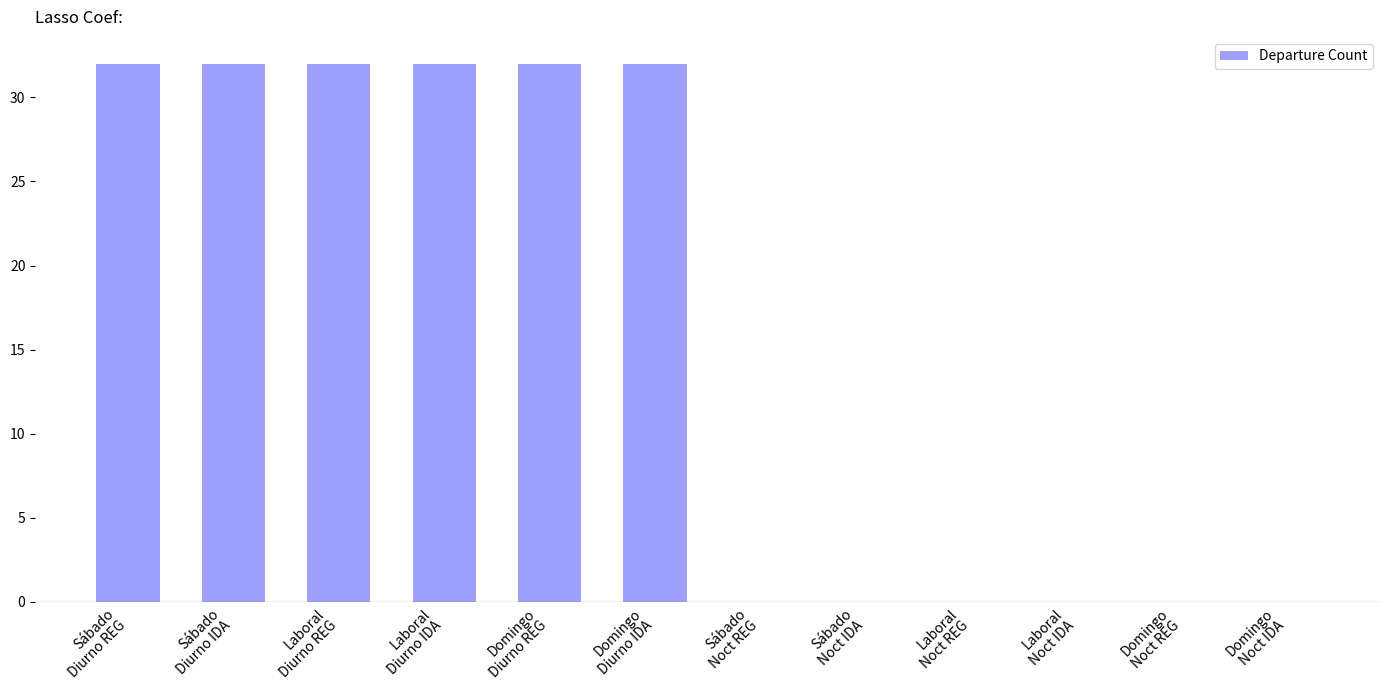

What is the greatest value displayed?

32